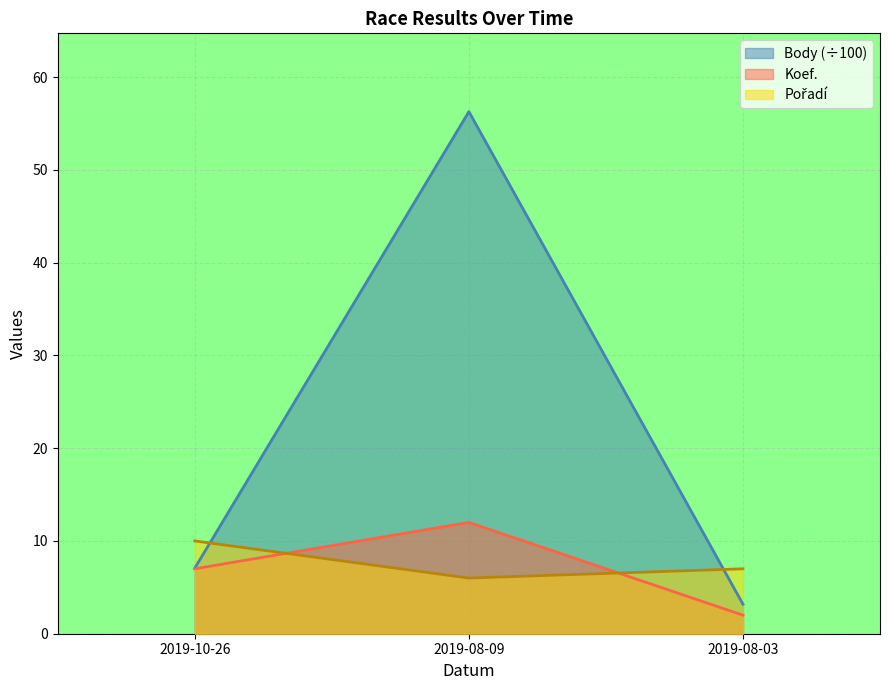

What is the average value of the Pořadí series?

7.7